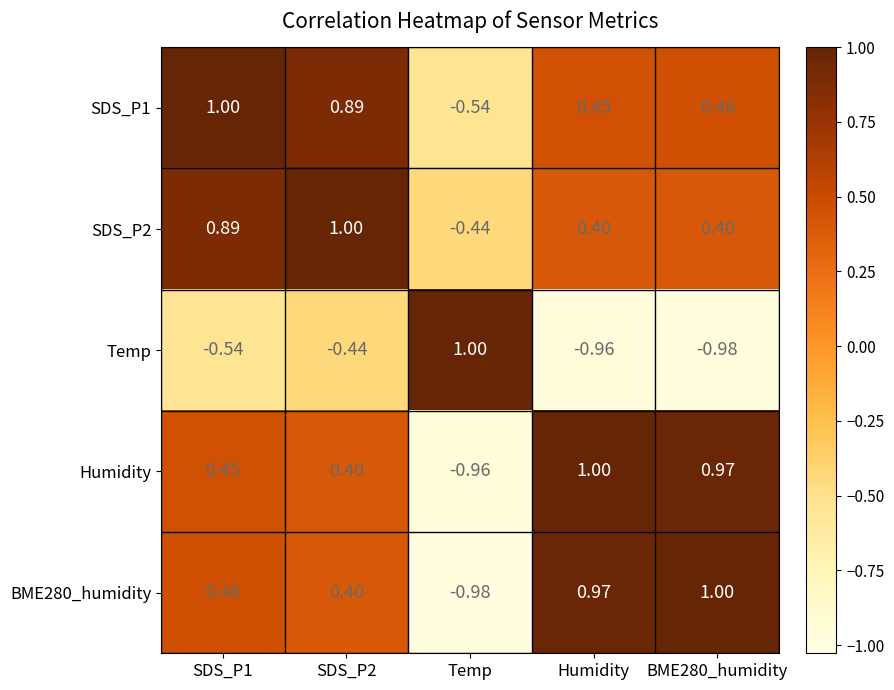

Is the value of SDS_P1 at SDS_P2 greater than the value of BME280_humidity at BME280_humidity?

No